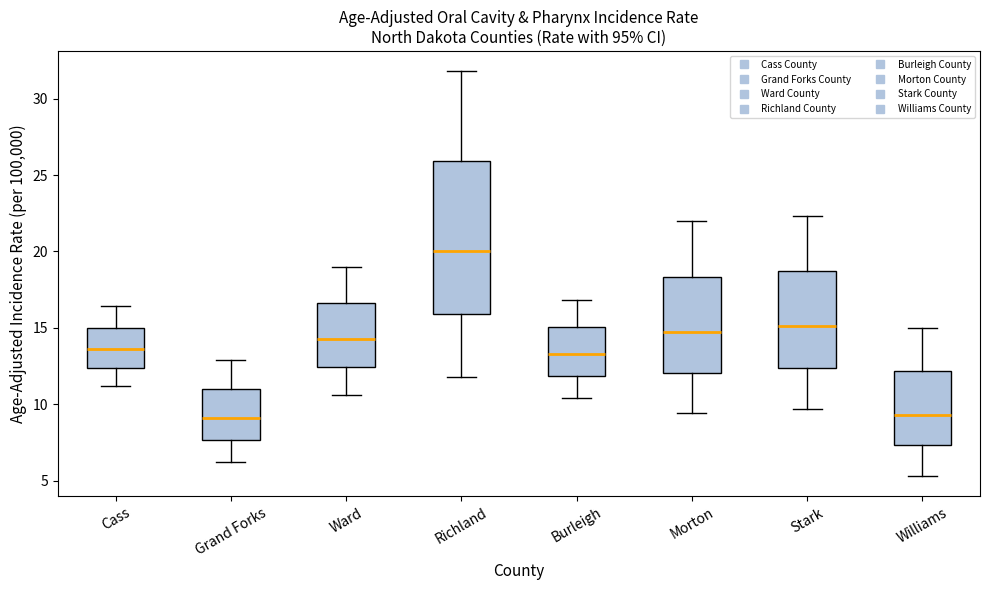

Where does the upper whisker of the box for Morton end on the y-axis? The values are not printed on the chart, so give them approximately, as read against the axis.

22.0